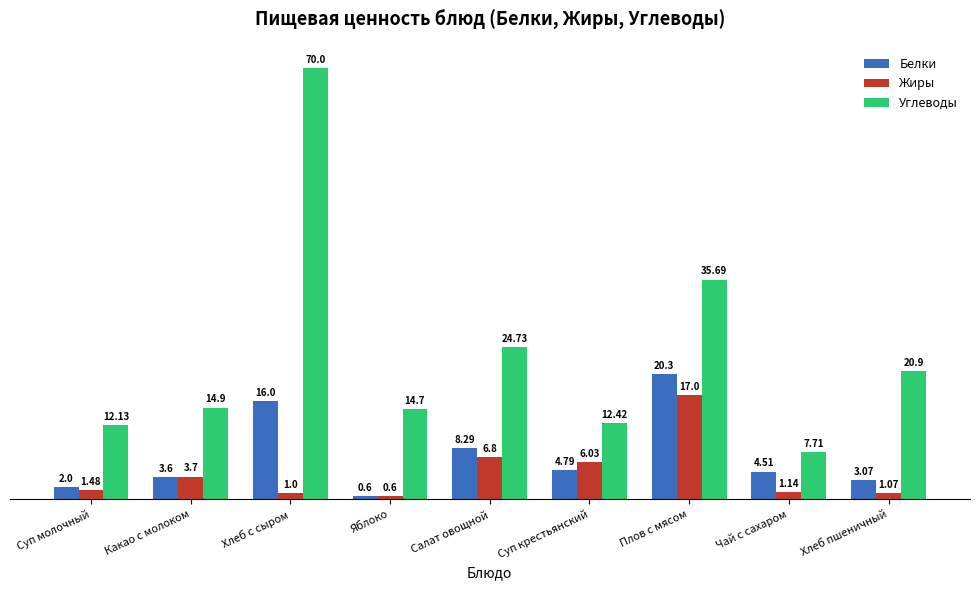

What is the value of the Белки bar at the 2nd from the left?

3.6